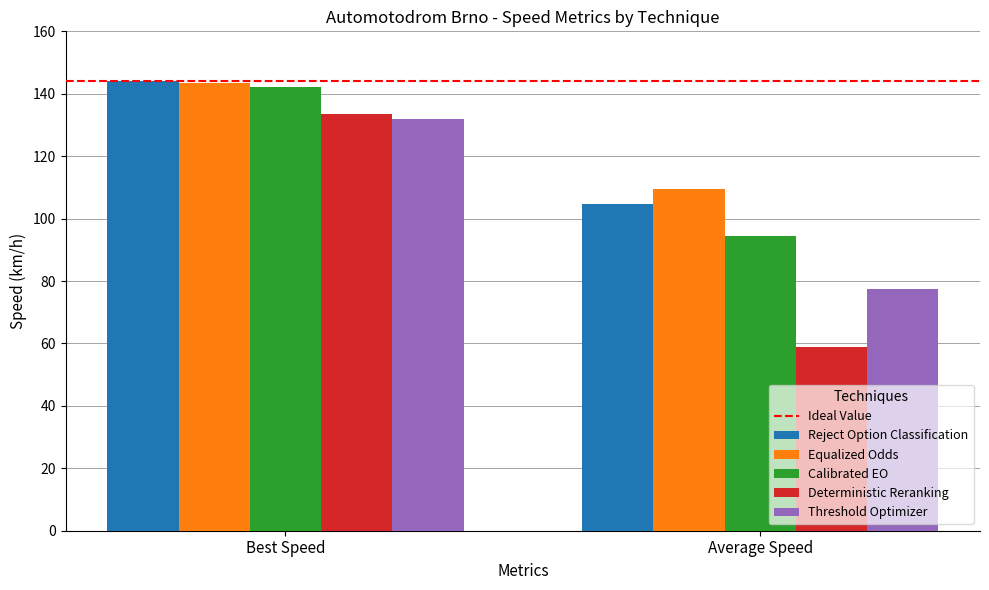

The Calibrated EO series shows 142.1 at Best Speed. True or false?

True